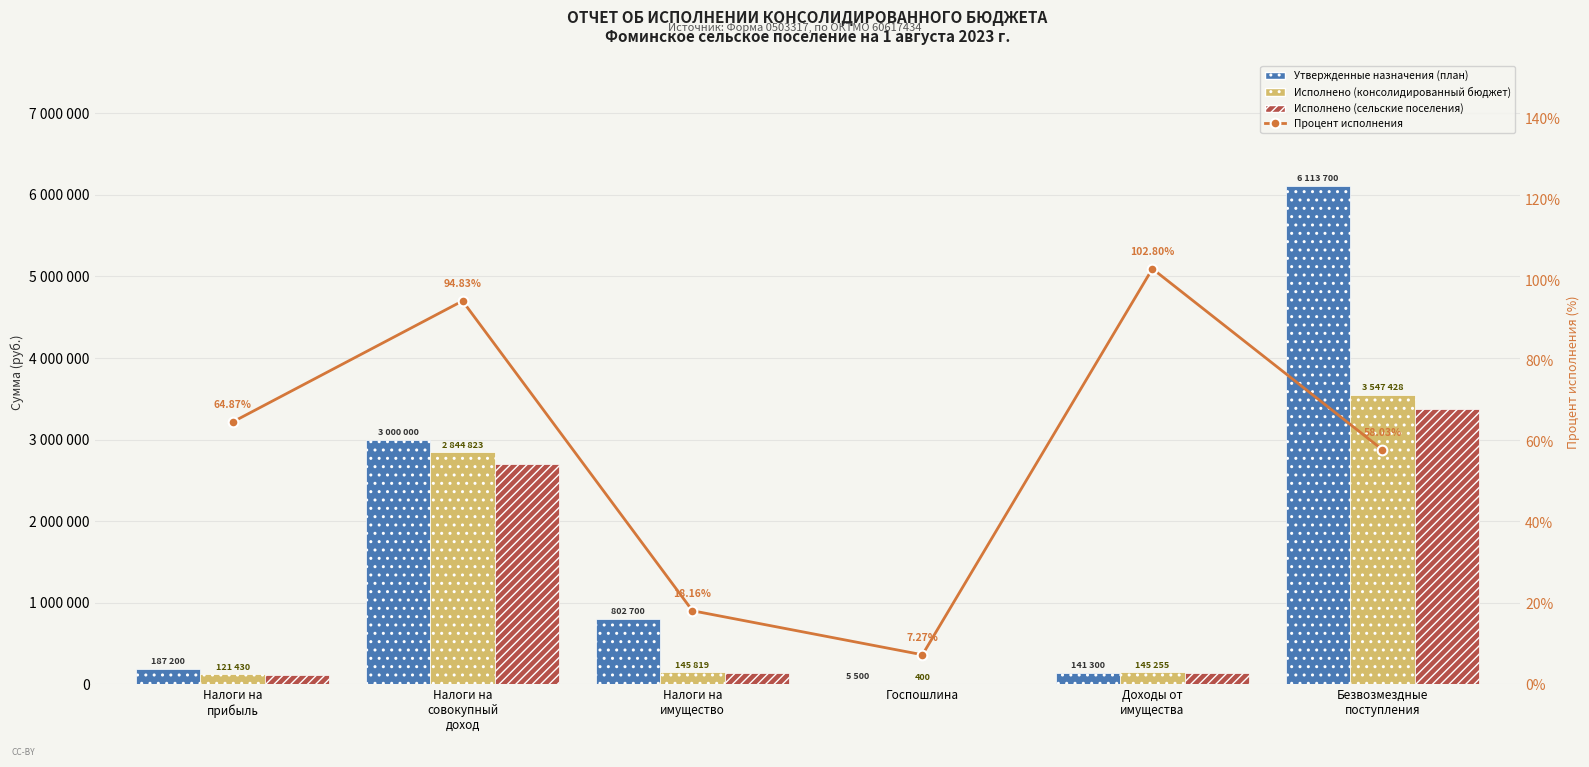

Reading left to right, extract all data points from this chart.

Утвержденные назначения (план): 187200.0	3000000.0	802700.0	5500.0	141300.0	6113700.0
Исполнено (консолидированный бюджет): 121430.0	2844823.1	145818.5	400.0	145254.9	3547428.3
Исполнено (сельские поселения): 115358.5	2702581.9	138527.6	380.0	137992.1	3370056.9
Процент исполнения: 64.9	94.8	18.2	7.3	102.8	58.0